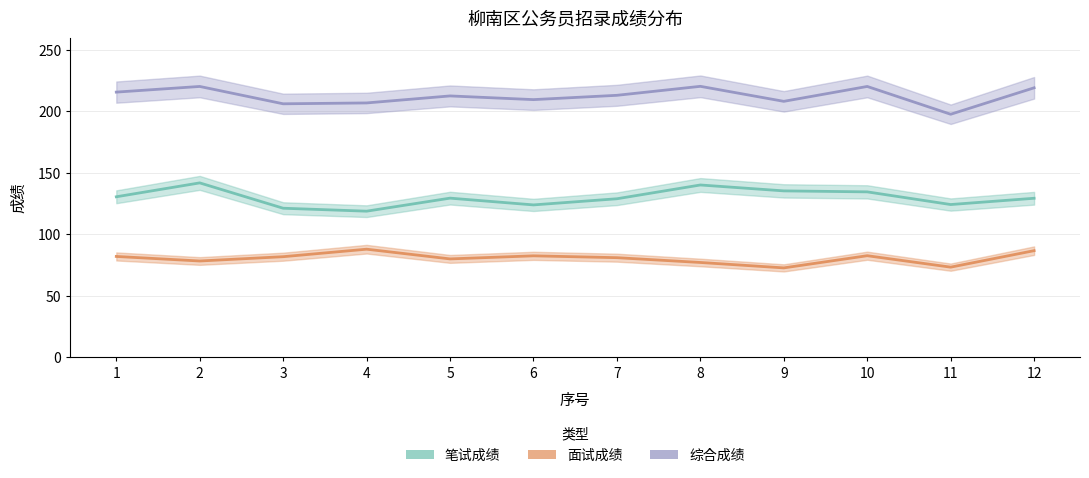

Is the value of 综合成绩 at 5 greater than the value of 面试成绩 at 8?

Yes